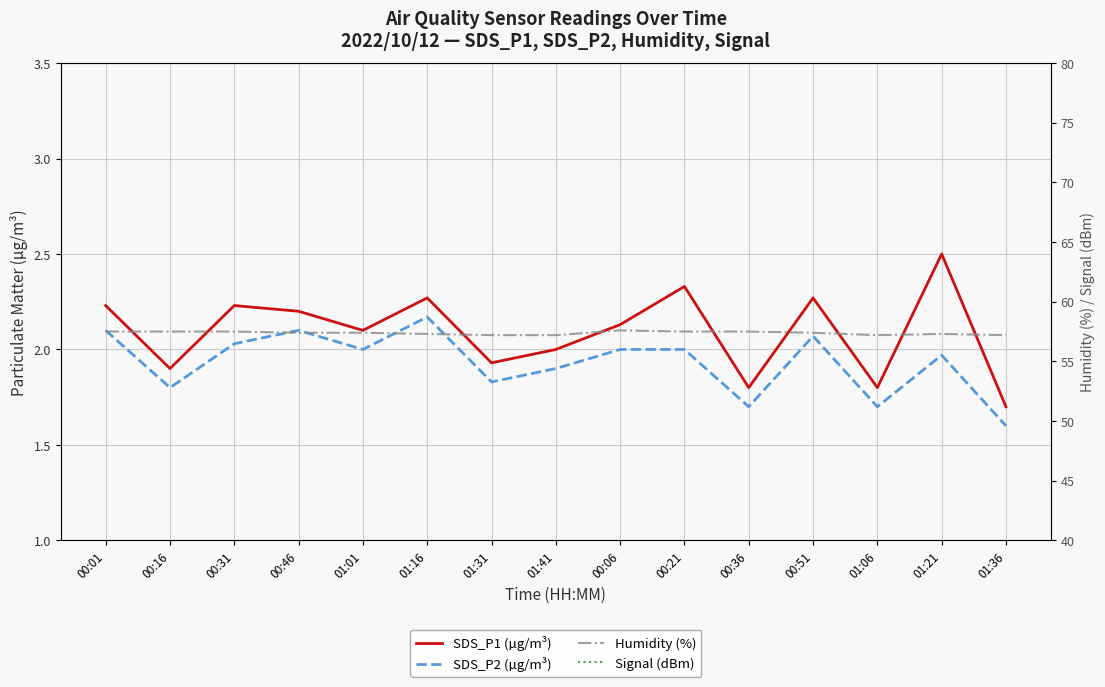

What is the total value across all series at 00:01?

-22.2